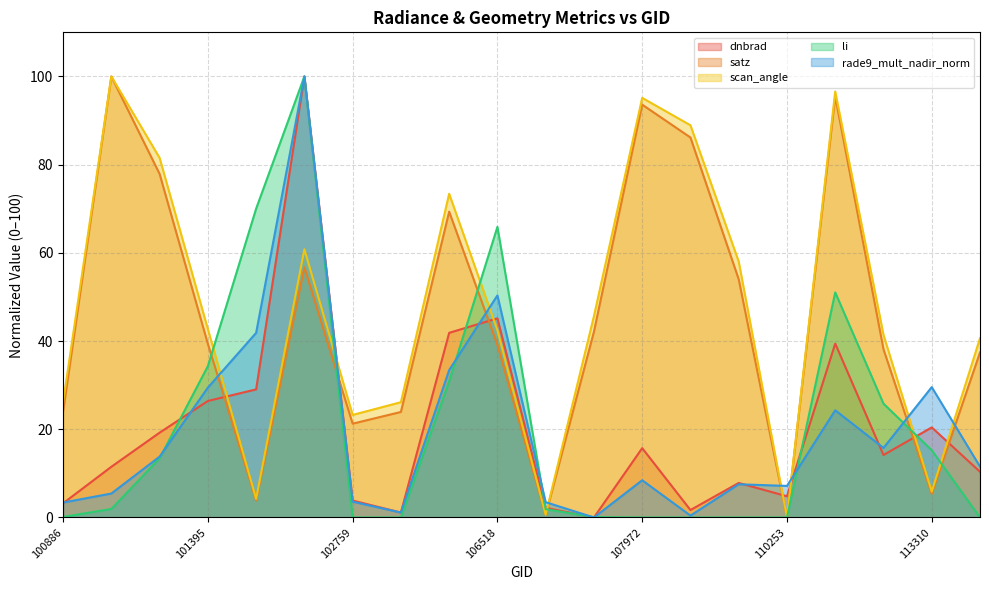

List the labels in order of scan_angle value, smallest first.

110253, 107440, 101518, 113310, 102759, 102879, 100886, 115234, 113141, 106518, 101395, 107613, 110078, 101640, 105968, 101270, 109905, 107972, 112790, 101147